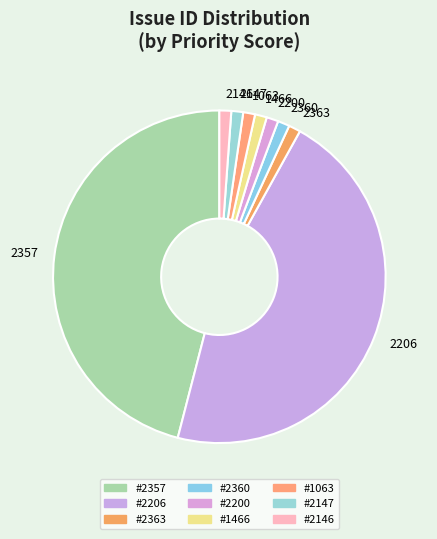

Does 1466 account for over 50% of the chart?

No